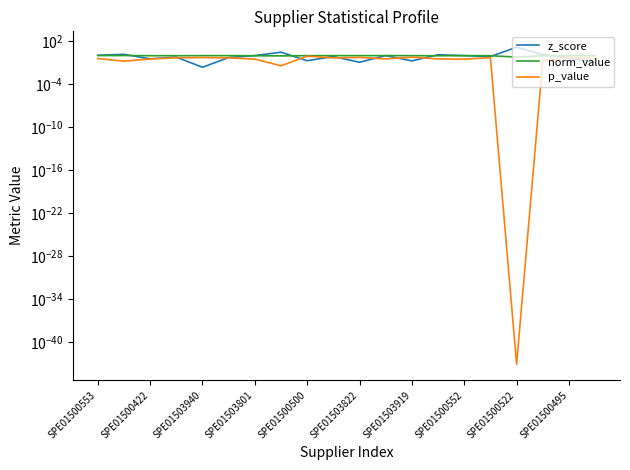

List the series in order of their peak value, lowest first.

p_value, norm_value, z_score